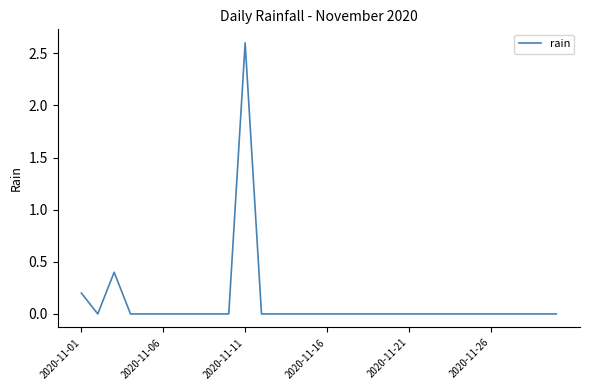

What is the greatest value displayed?

2.6